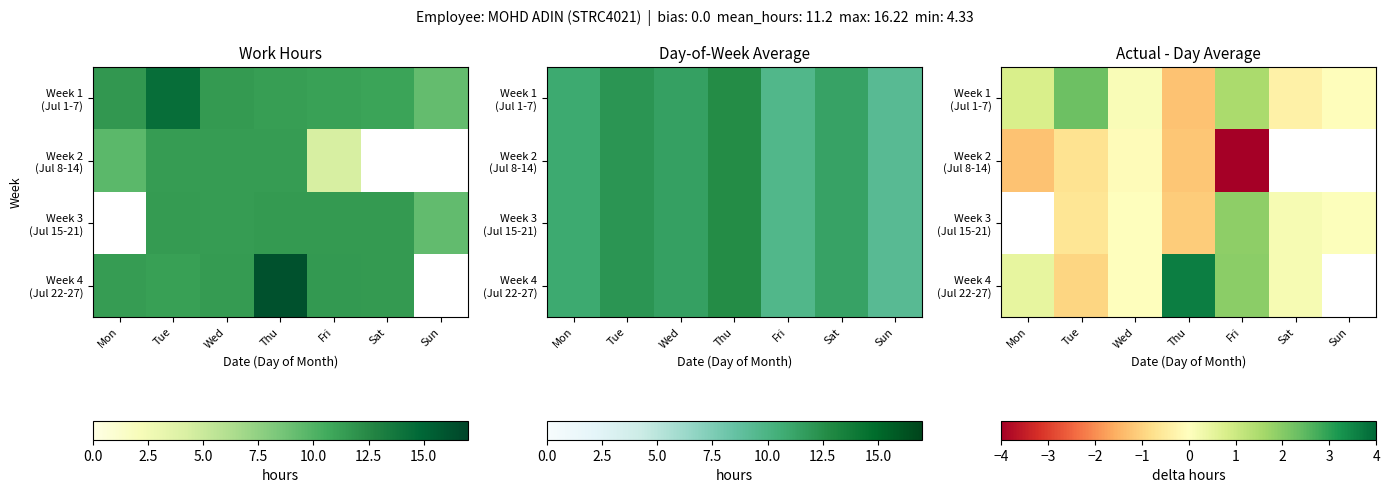

At which category is the sum across all series the highest?

Fri